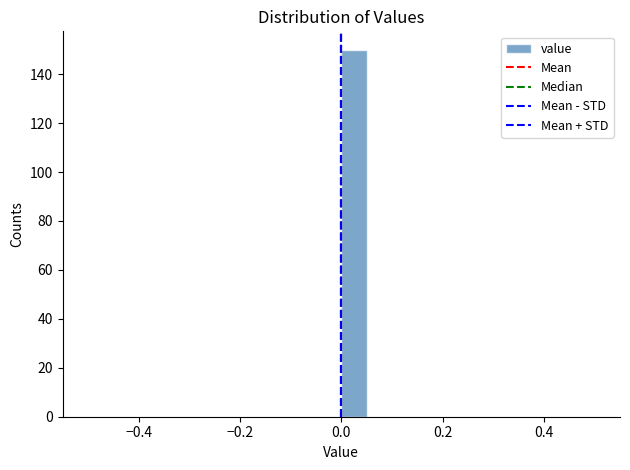

Read against the x-axis, roughly where is the centre of the tallest bar?

0.02